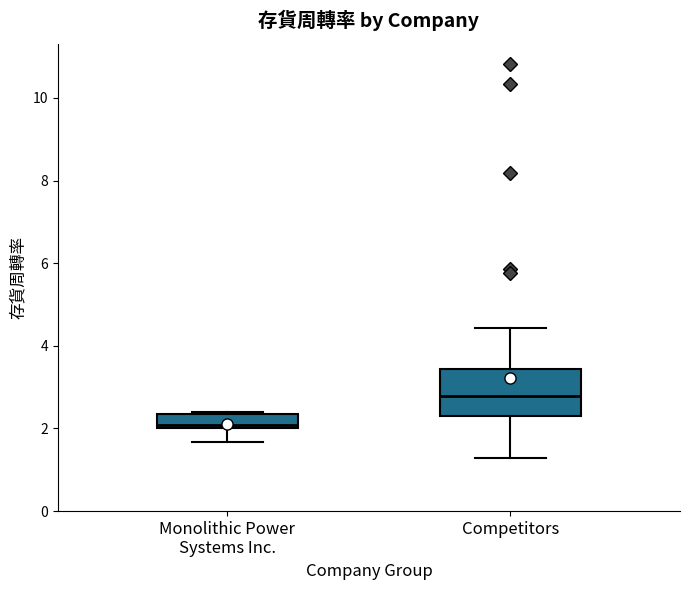

Reading left to right, transcribe this box plot: for each box, give where its median line is, the range the box spans, and where its two whiskers end, as read against the y-axis. The values are not printed on the chart, so give them approximately, as read against the axis.

Monolithic Power Systems Inc.: median 2.0 (just above the box's lower edge), box 2.0 to 2.4, whiskers 1.6 to 2.4 (just above the box's upper edge)
Competitors: median 2.8, box 2.4 to 3.4, whiskers 1.2 to 4.4